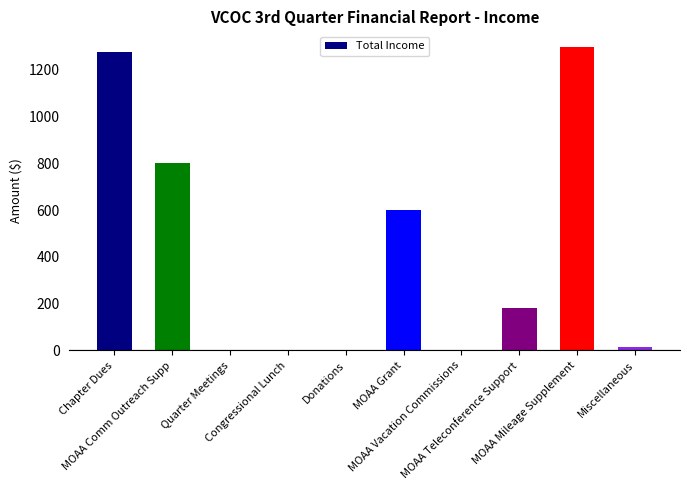

What is the greatest value displayed?

1300.0